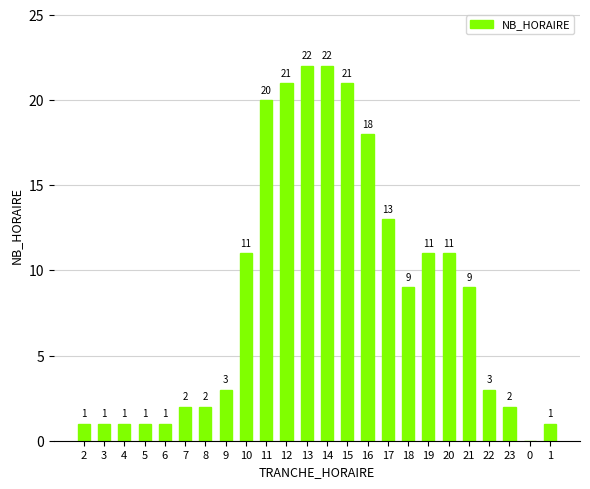

What is the maximum value shown in the chart?

22